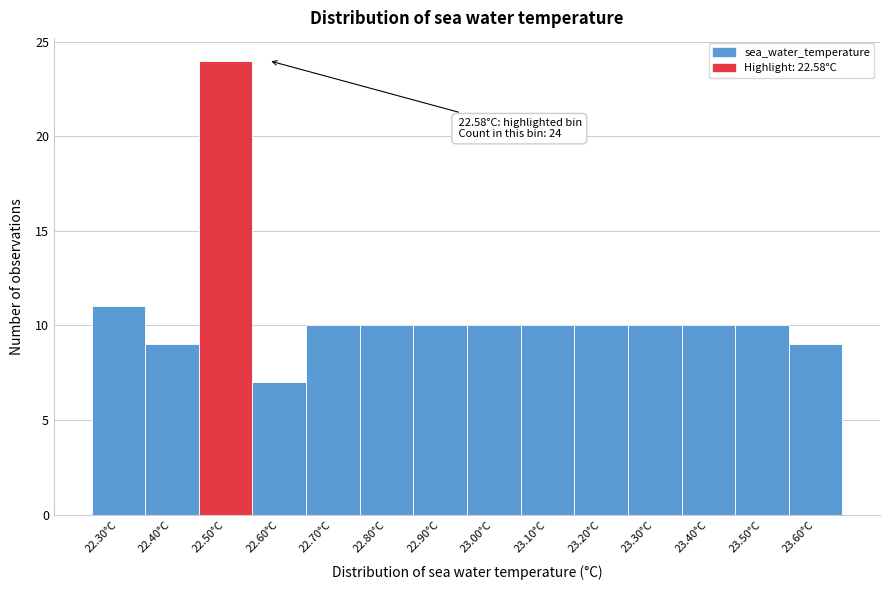

Reading left to right, what are all the values shown in this chart?

22.30°C=11	22.40°C=9	22.50°C=24	22.60°C=7	22.70°C=10	22.80°C=10	22.90°C=10	23.00°C=10	23.10°C=10	23.20°C=10	23.30°C=10	23.40°C=10	23.50°C=10	23.60°C=9